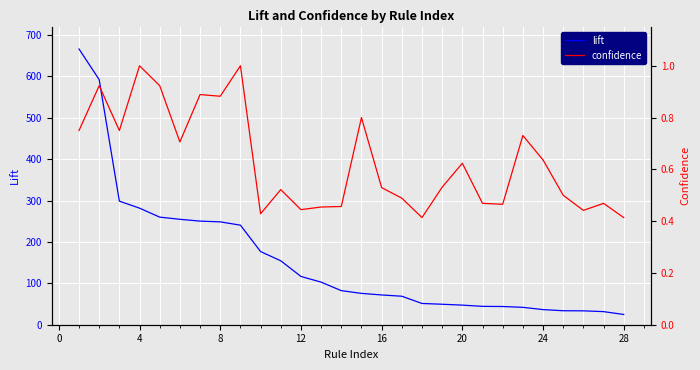

What is the lowest value of the lift series?

24.8